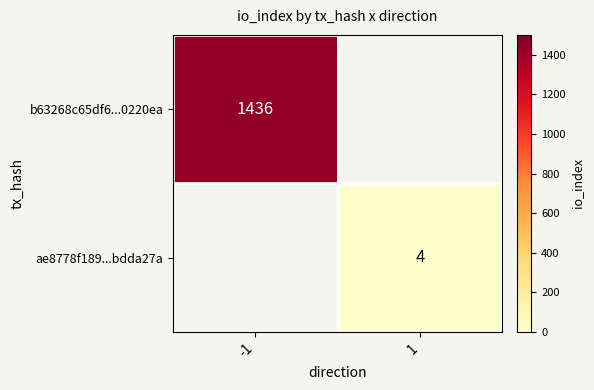

The value of ae8778f189...bdda27a at 1 is 4. True or false?

True